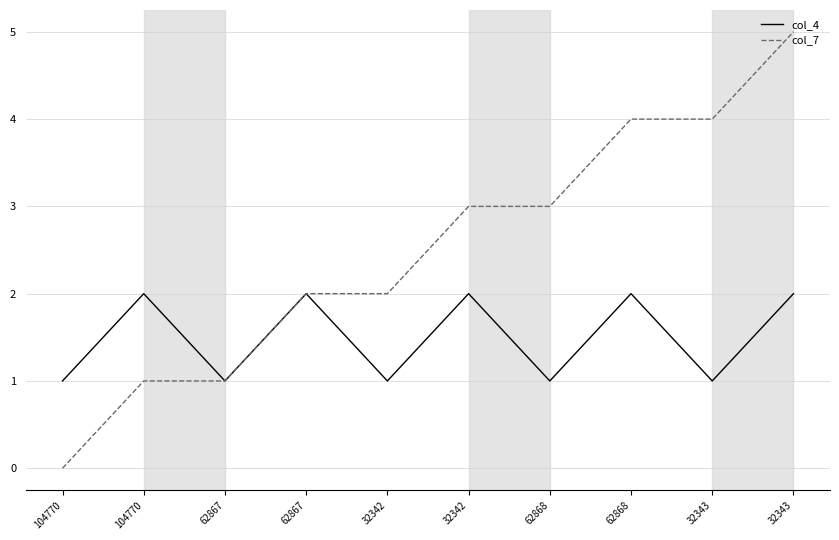

What is the average value of the col_4 series?

2